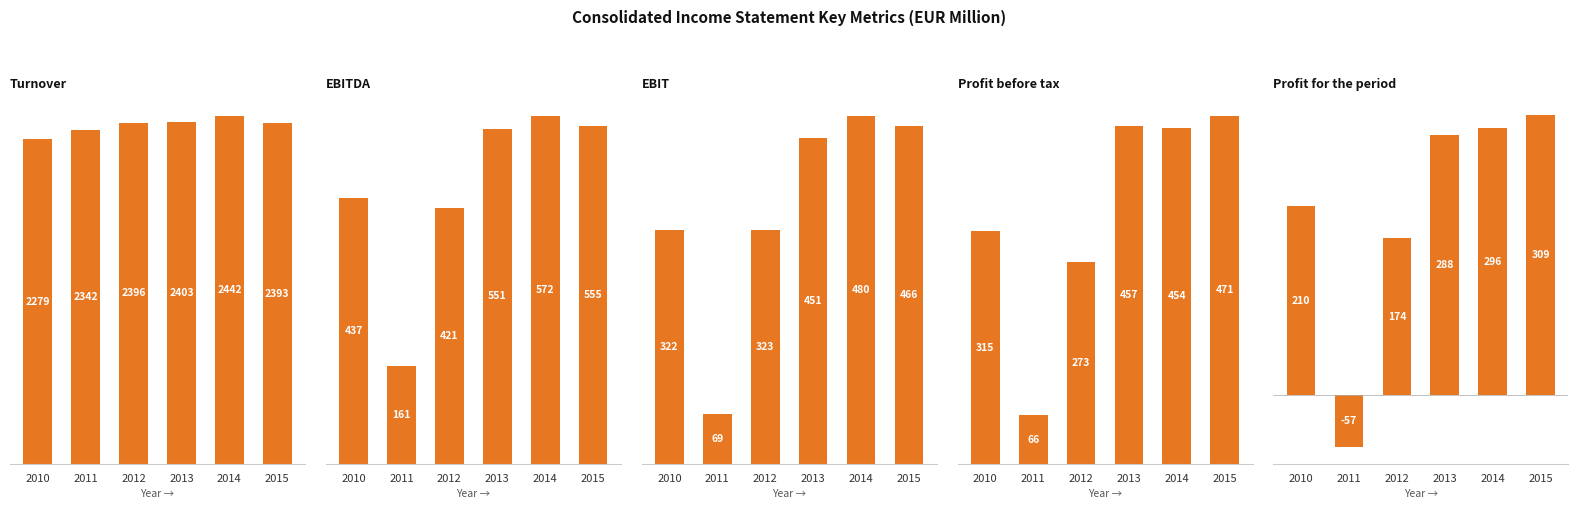

Reading left to right, extract all data points from this chart.

Turnover: 2279.0	2342.3	2396.0	2403.0	2441.7	2393.4
EBITDA: 437.4	160.6	421.0	551.4	572.0	555.2
EBIT: 322.4	69.2	323.0	450.7	480.2	466.1
Profit before tax: 315.0	66.0	272.7	456.8	454.1	470.6
Profit for the period: 209.6	-57.4	174.2	287.9	295.5	309.3